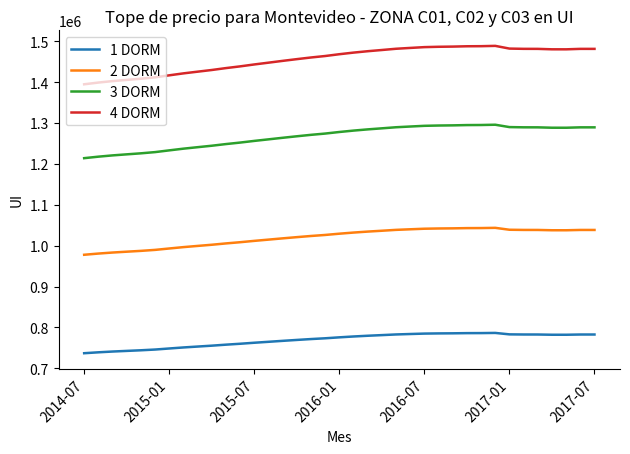

Which series has the largest range (max minus min)?

4 DORM